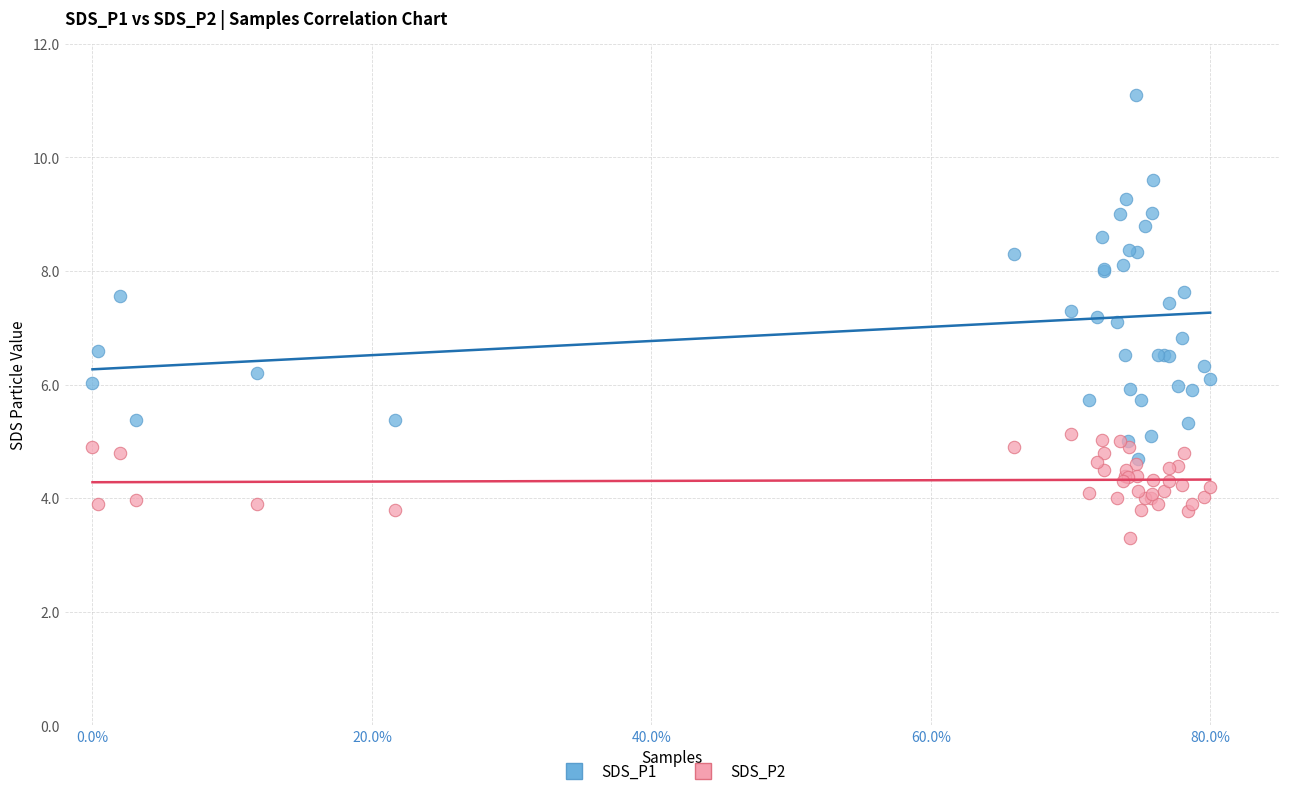

What are all the series names shown in the legend?

SDS_P1, SDS_P2